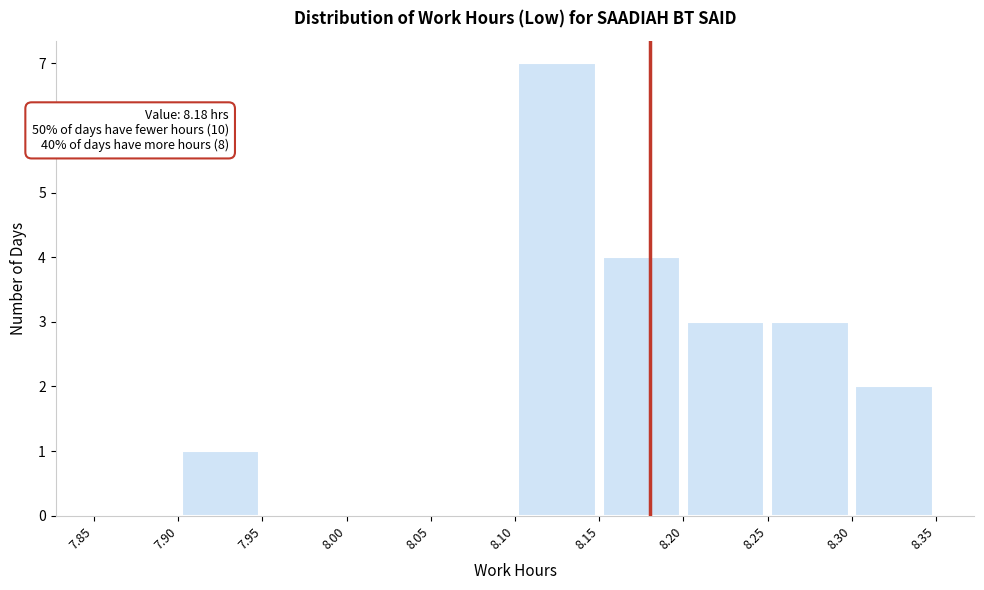

Over which range of the x-axis is the bar tallest?

8.10 to 8.15